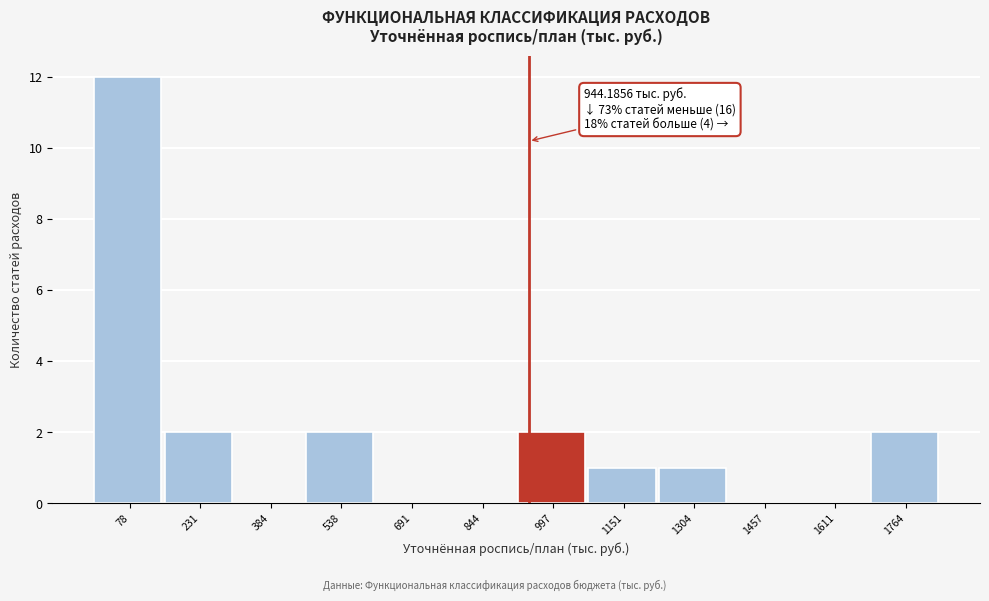

Over which range of the x-axis is the bar tallest?

0 to 160